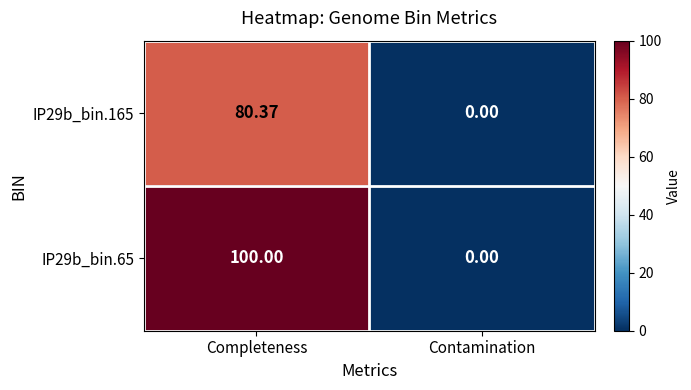

Where is IP29b_bin.165 nearest to the value 40?

Contamination